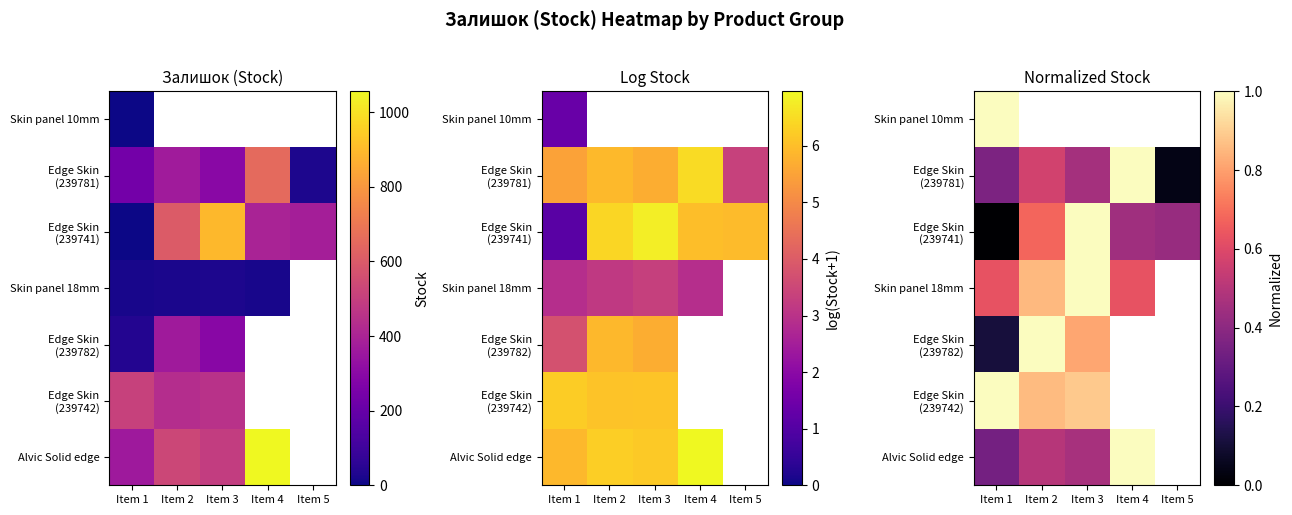

Which label corresponds to the largest value in the chart?

Item 1